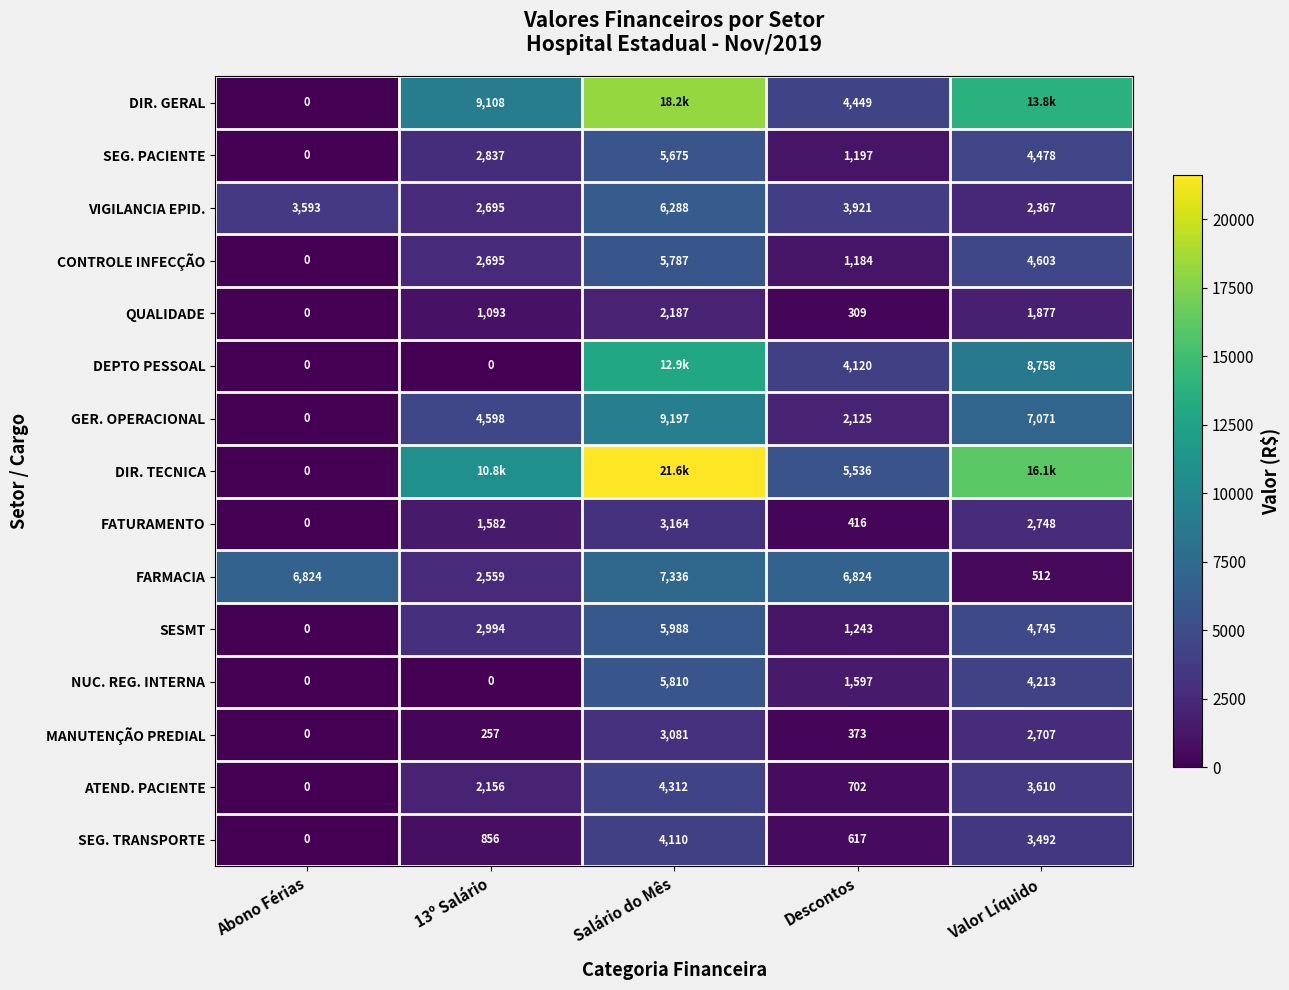

What is the maximum value shown in the chart?

21600.0